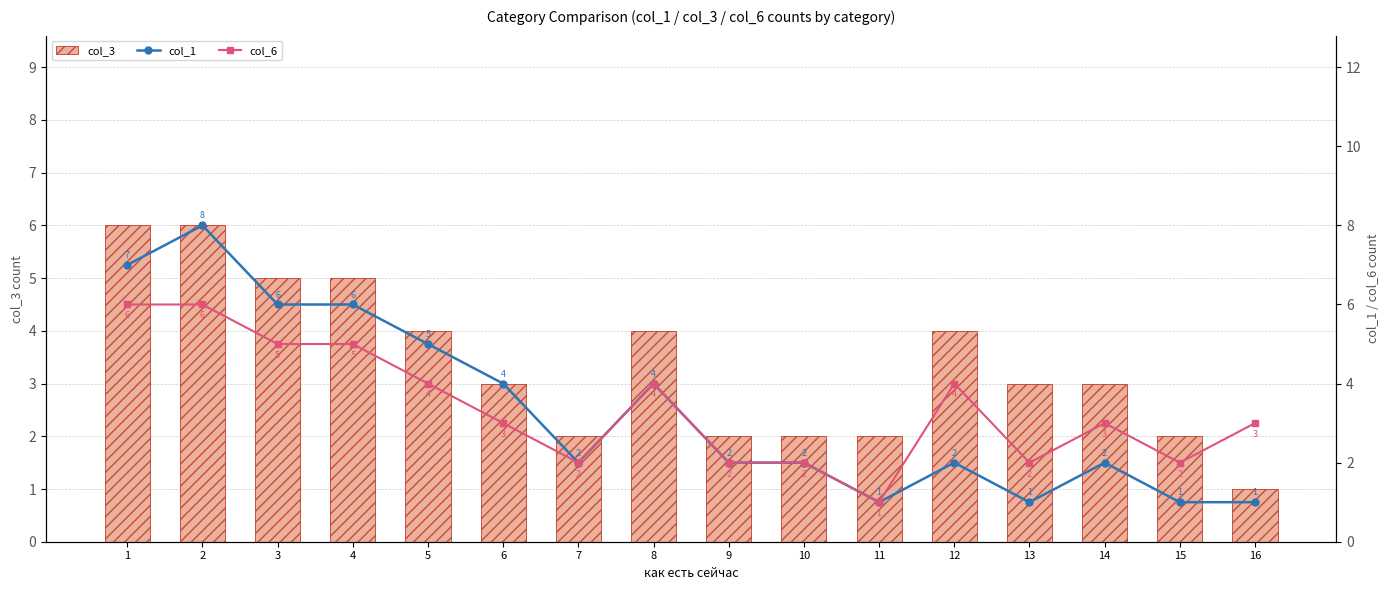

How many col_6 values are between 2 and 5?

13